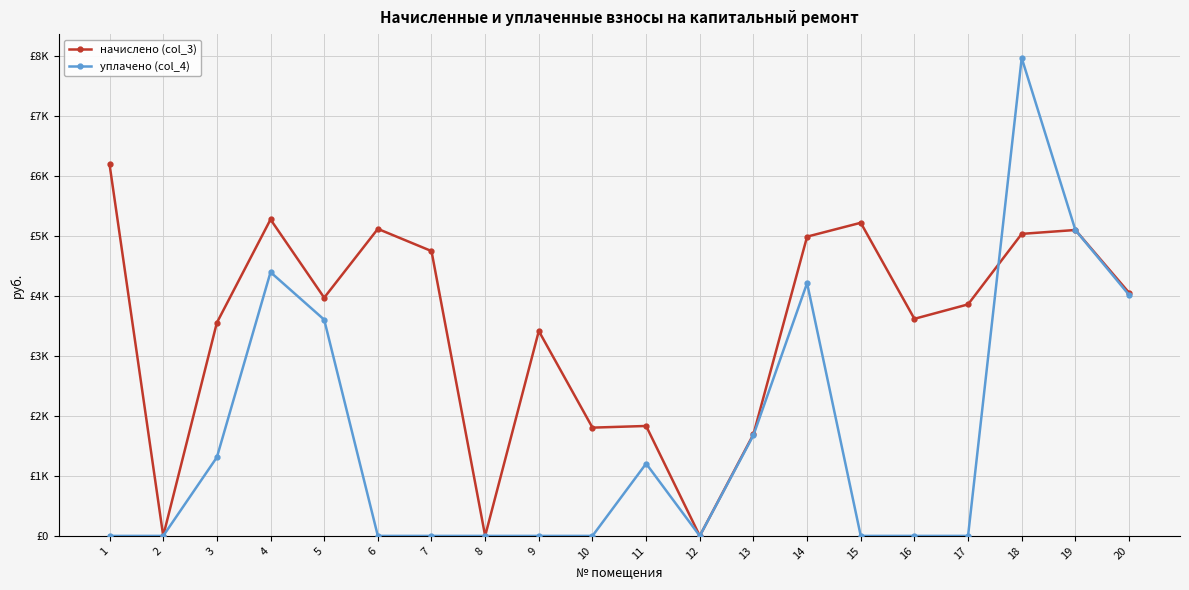

What are all the series names shown in the legend?

начислено (col_3), уплачено (col_4)